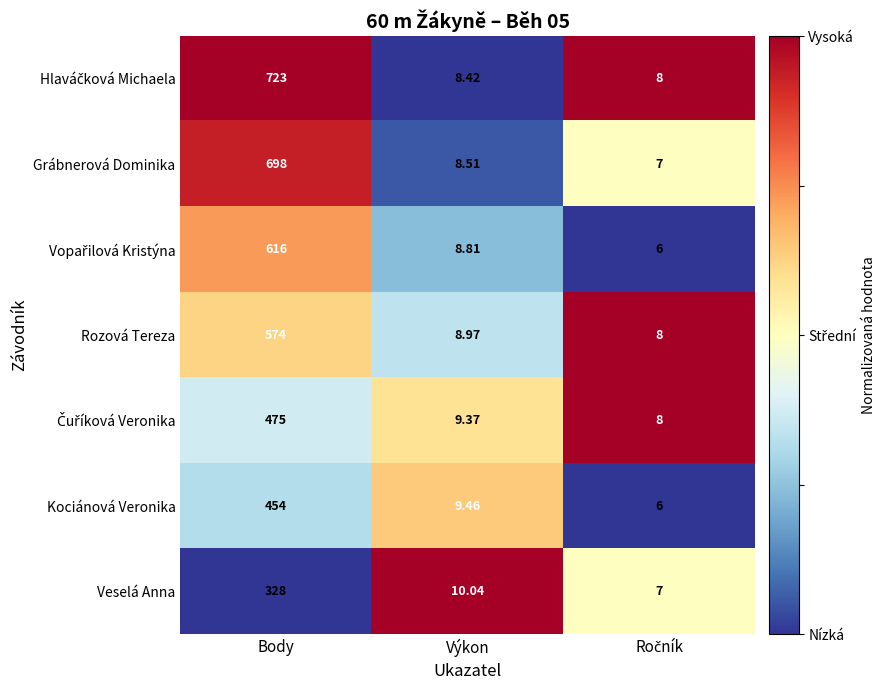

At which category is the sum across all series the highest?

Body